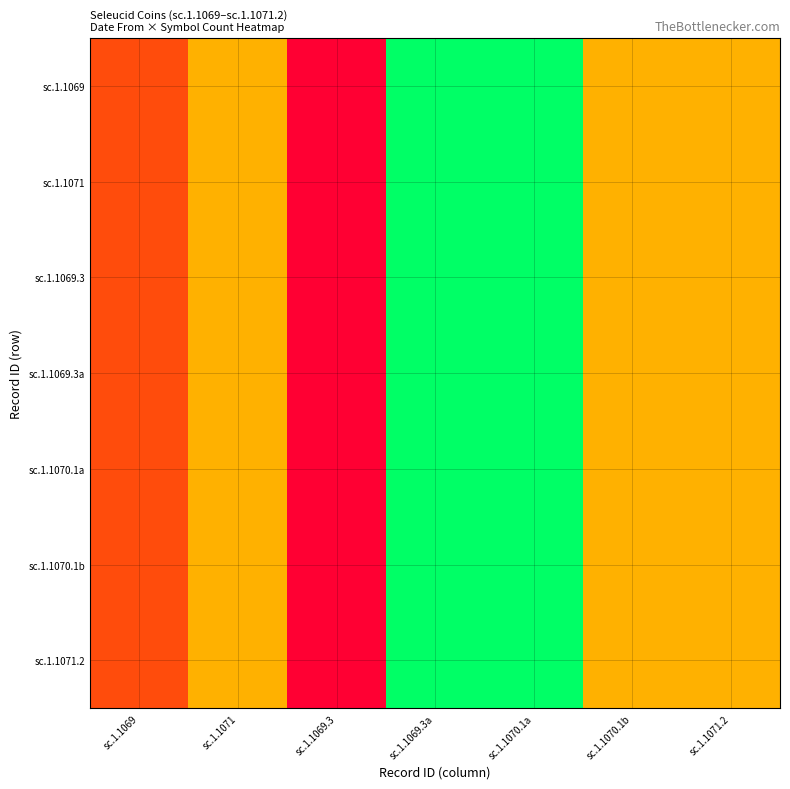

At which category is the sum across all series the highest?

sc.1.1069.3a